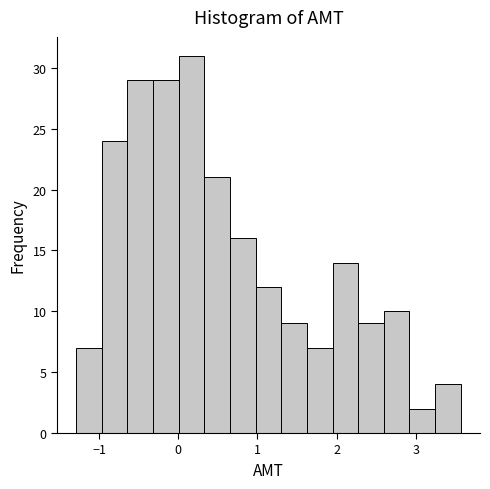

Around what value on the x-axis is the tallest bar? Give the approximate position of its centre, as read against the axis.

0.2